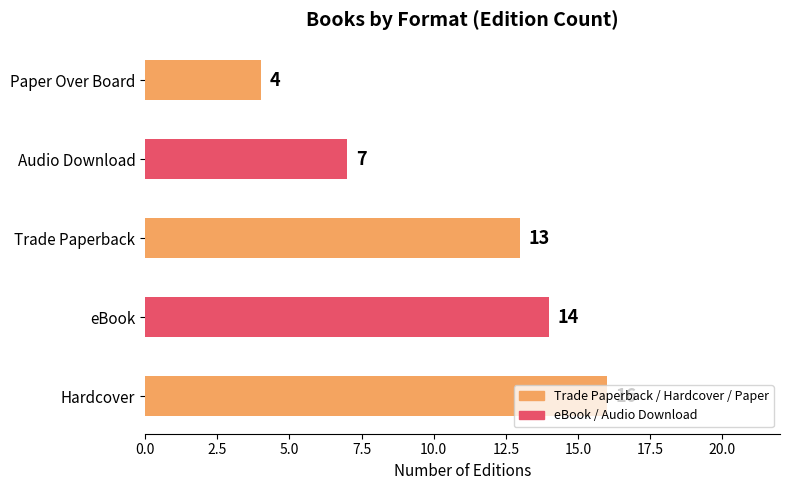

What is the minimum value shown in the chart?

4